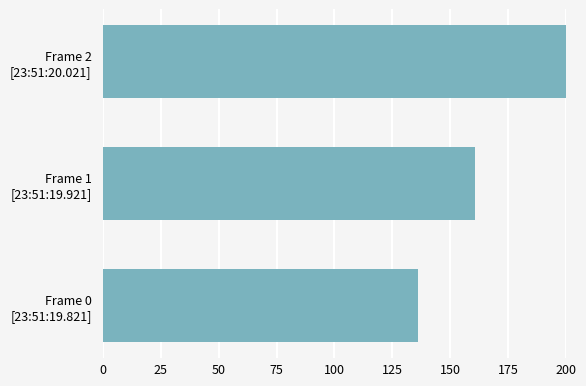

How many bars are there in total?

3